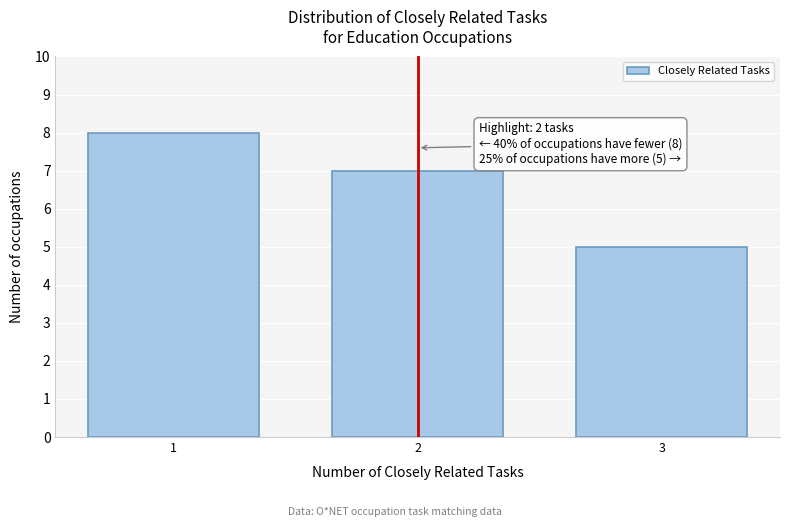

Reading left to right, what are all the values shown in this chart?

1=8	2=7	3=5